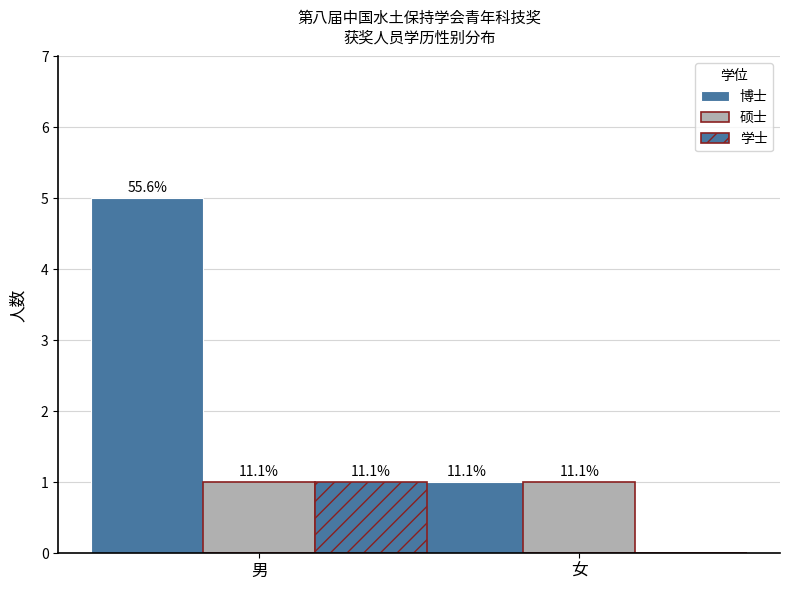

How many 博士 values are between 1 and 5?

2